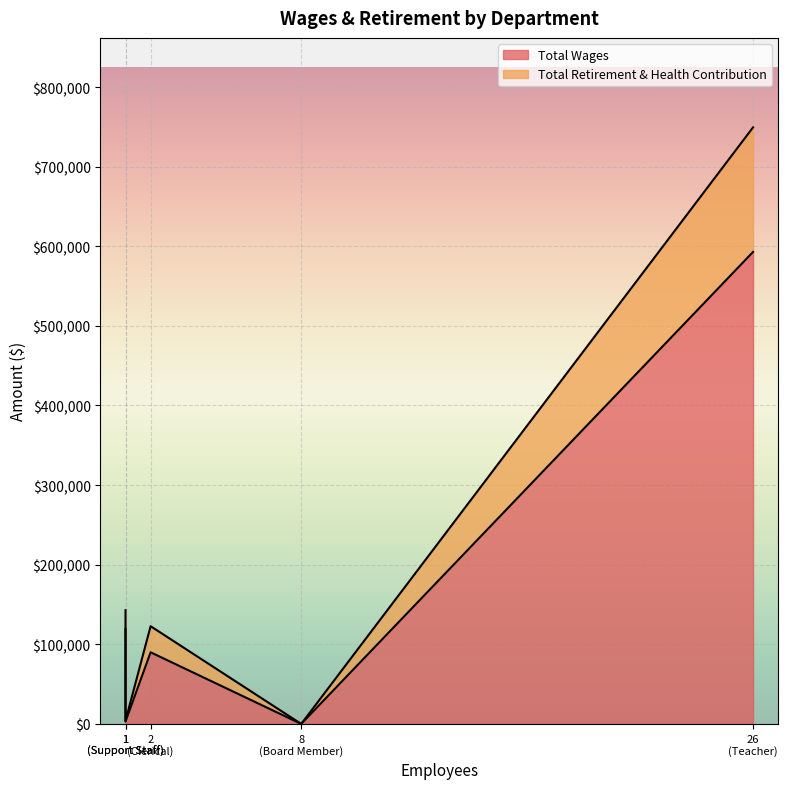

How many values in the Total Retirement & Health Contribution series are below 23741?

2